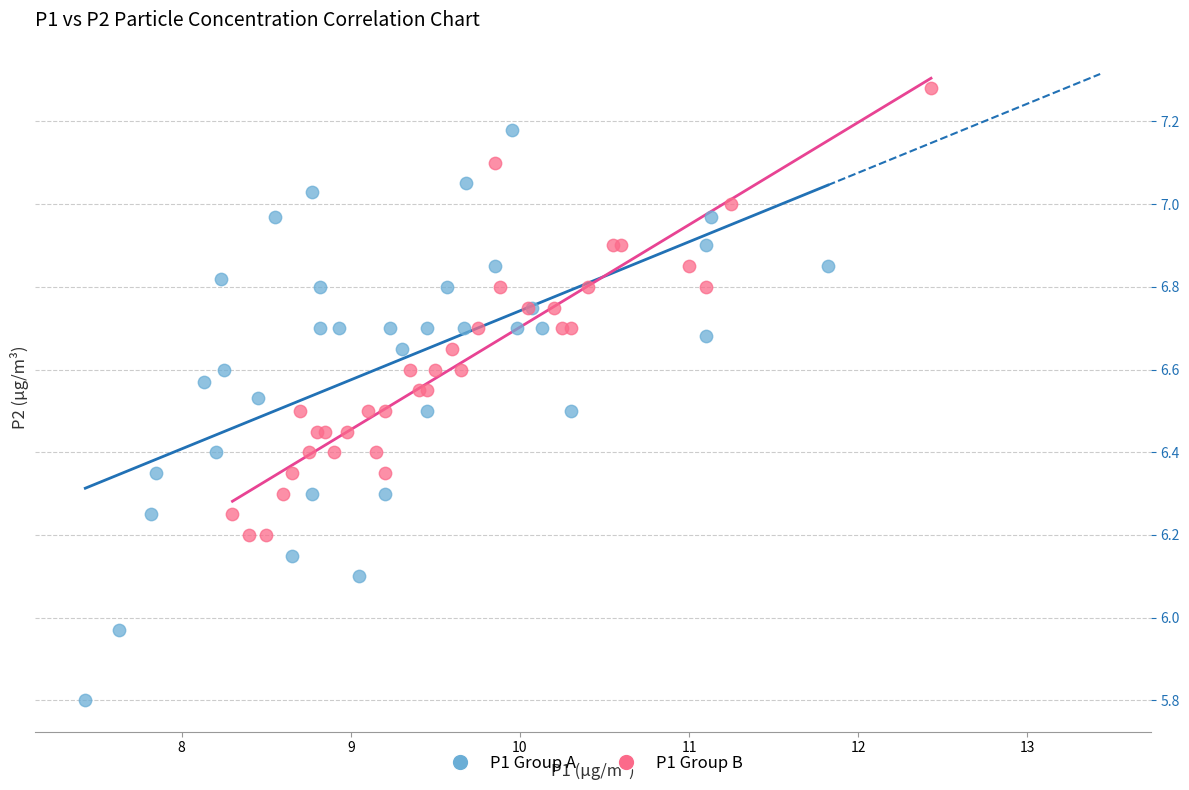

Which series has the largest Y range (max minus min)?

P1 Group A